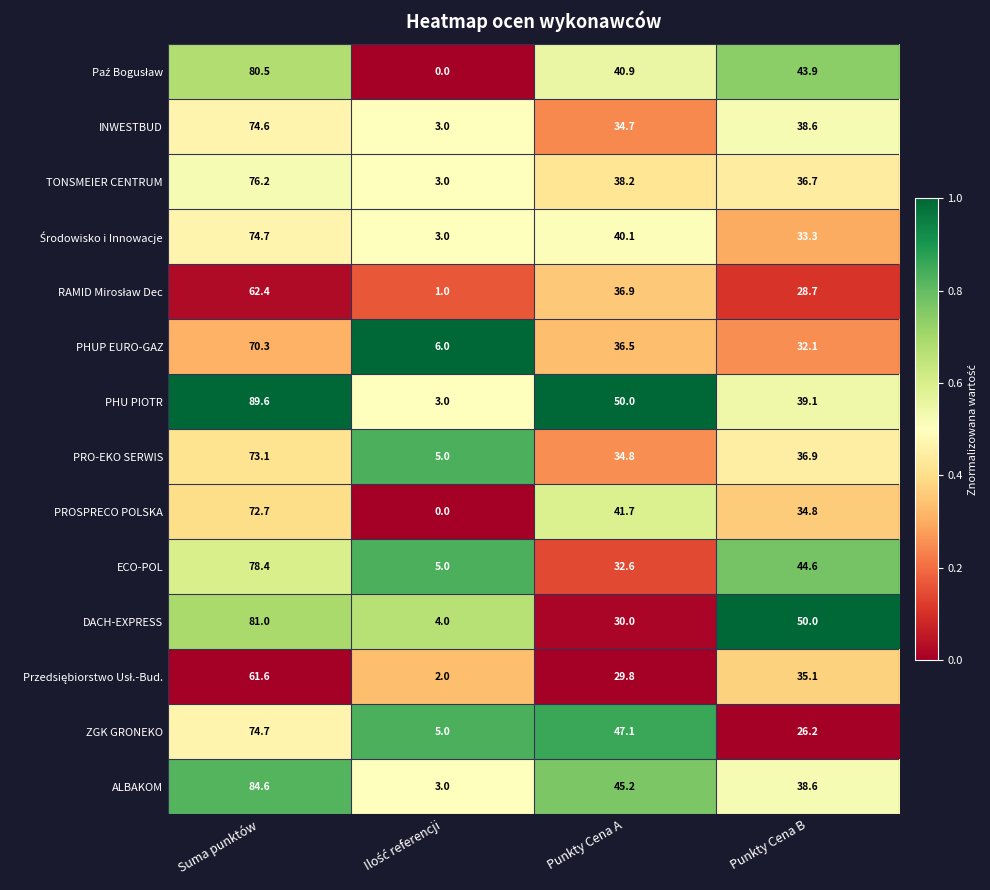

What is the average value of the ECO-POL series?

40.2